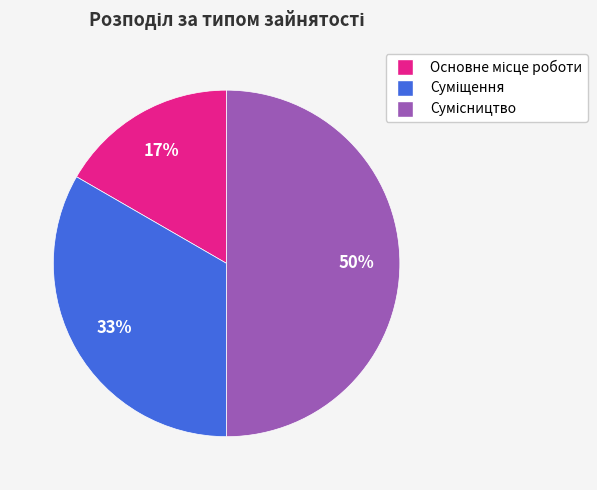

To the nearest percent, what is the difference between the largest and smallest slice percentages?

33%